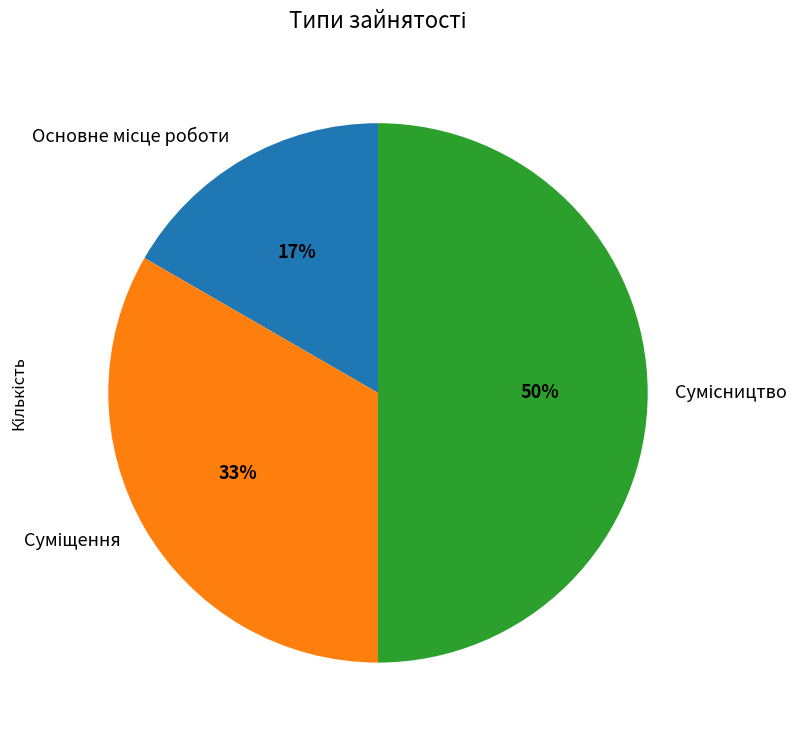

To the nearest percent, what is the difference between the largest and smallest slice percentages?

33%